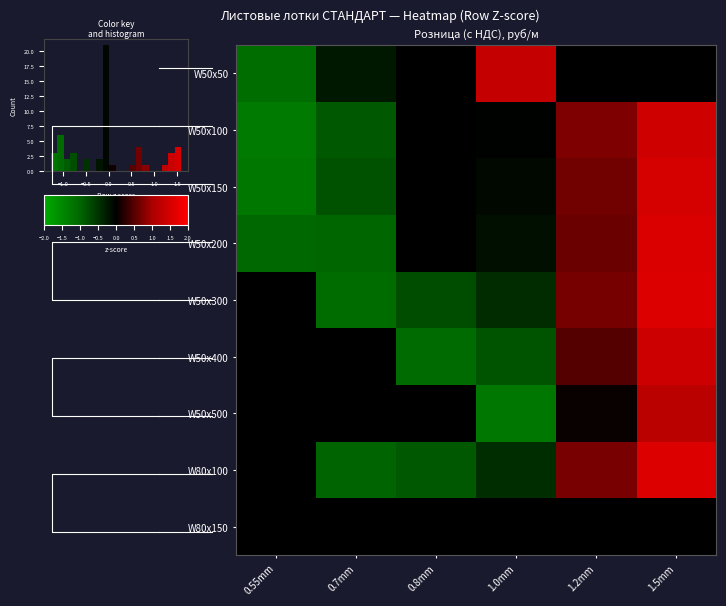

Reading left to right, list all the values displayed in this chart.

W50x50: 0.55mm=-1.1	0.7mm=-0.2	0.8mm=0.0	1.0mm=1.3	1.2mm=0.0	1.5mm=0.0
W50x100: 0.55mm=-1.3	0.7mm=-0.9	0.8mm=0.0	1.0mm=-0.0	1.2mm=0.7	1.5mm=1.4
W50x150: 0.55mm=-1.3	0.7mm=-0.8	0.8mm=0.0	1.0mm=-0.1	1.2mm=0.7	1.5mm=1.5
W50x200: 0.55mm=-1.0	0.7mm=-1.0	0.8mm=0.0	1.0mm=-0.1	1.2mm=0.6	1.5mm=1.6
W50x300: 0.55mm=0.0	0.7mm=-1.1	0.8mm=-0.8	1.0mm=-0.4	1.2mm=0.7	1.5mm=1.6
W50x400: 0.55mm=0.0	0.7mm=0.0	0.8mm=-1.1	1.0mm=-0.8	1.2mm=0.5	1.5mm=1.4
W50x500: 0.55mm=0.0	0.7mm=0.0	0.8mm=0.0	1.0mm=-1.3	1.2mm=0.1	1.5mm=1.2
W80x100: 0.55mm=0.0	0.7mm=-1.0	0.8mm=-0.9	1.0mm=-0.4	1.2mm=0.7	1.5mm=1.6
W80x150: 0.55mm=0.0	0.7mm=0.0	0.8mm=0.0	1.0mm=0.0	1.2mm=0.0	1.5mm=0.0